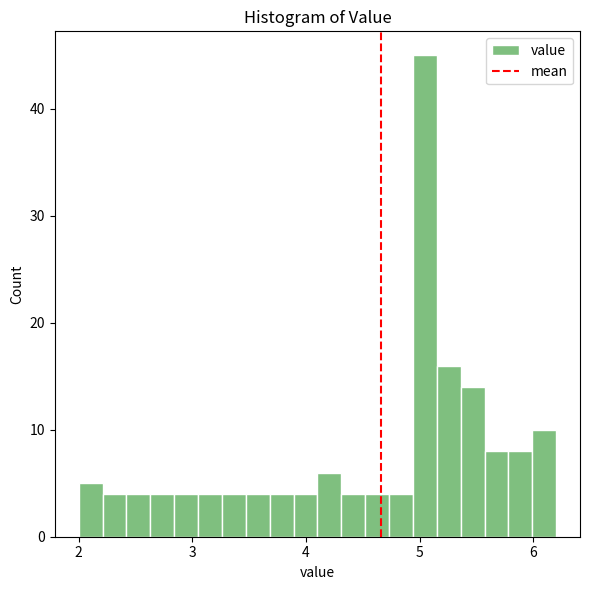

Read against the x-axis, roughly where is the centre of the tallest bar?

5.0